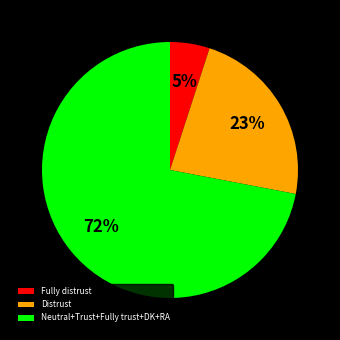

What is the ratio of the value at Neutral+Trust+Fully trust+DK+RA to the value at Distrust?

3.1